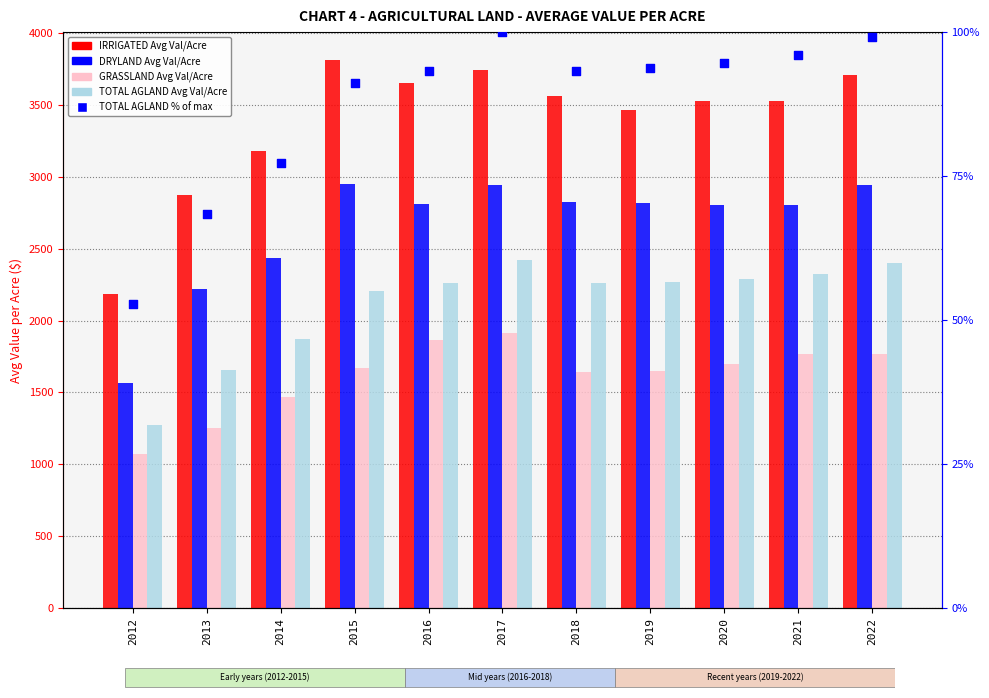

What are all the series names shown in the legend?

IRRIGATED Avg Val/Acre, DRYLAND Avg Val/Acre, GRASSLAND Avg Val/Acre, TOTAL AGLAND Avg Val/Acre, TOTAL AGLAND % of max